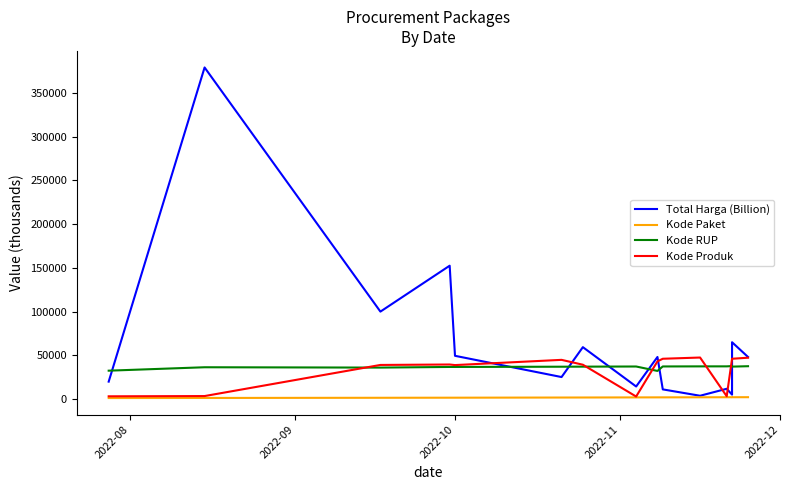

How many values in the Kode Paket series exceed 1935?

8